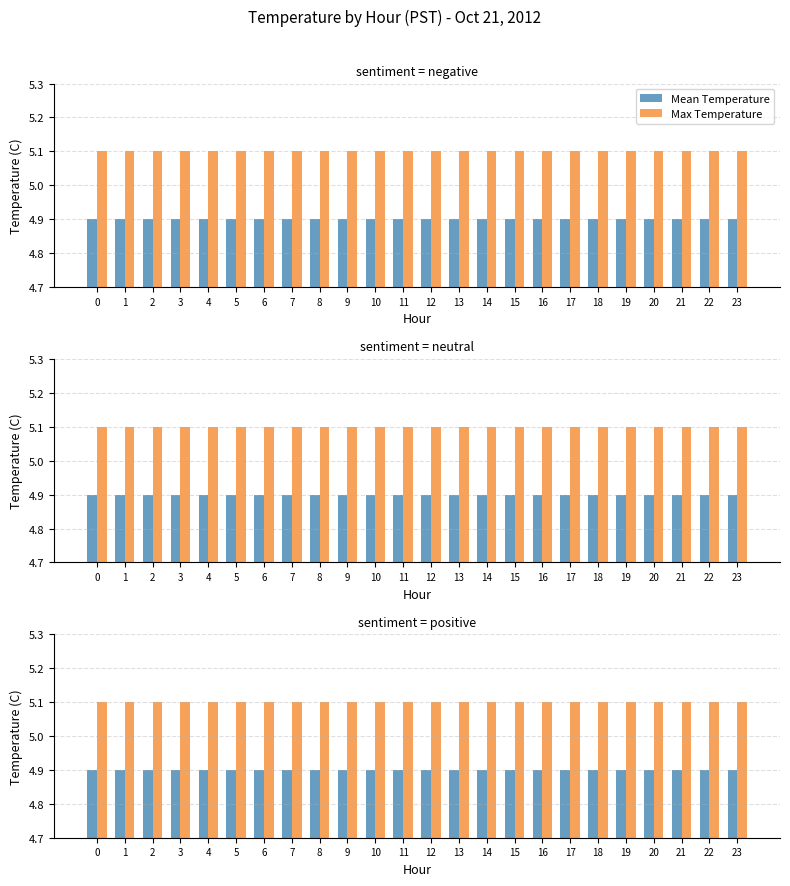

At 5, list the series in order from largest to smallest.

Max Temperature, Mean Temperature